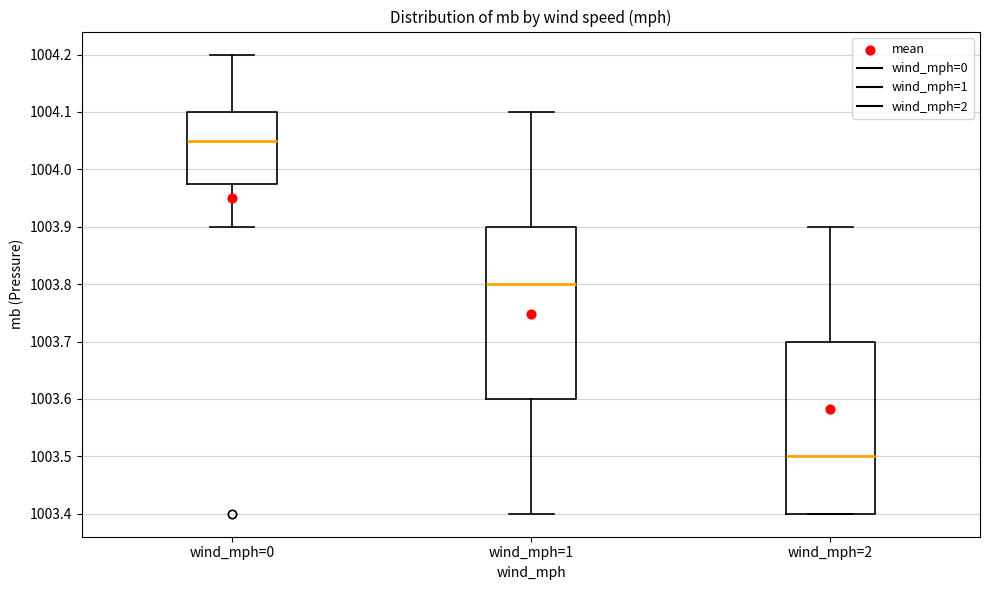

Reading left to right, read every box against the y-axis: the position of its median line, the range the box covers, and the ends of its whiskers. The values are not printed on the chart, so give them approximately, as read against the axis.

wind_mph=0: median 1004.05, box 1003.98 to 1004.10, whiskers 1003.90 to 1004.20
wind_mph=1: median 1003.80, box 1003.60 to 1003.90, whiskers 1003.40 to 1004.10
wind_mph=2: median 1003.50, box 1003.40 to 1003.70, whiskers 1003.40 to 1003.90